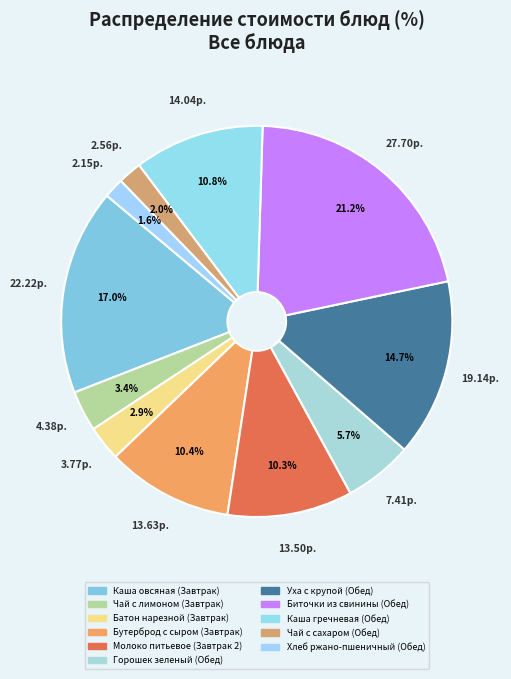

Which slice is the largest?

Биточки из свинины (Обед)